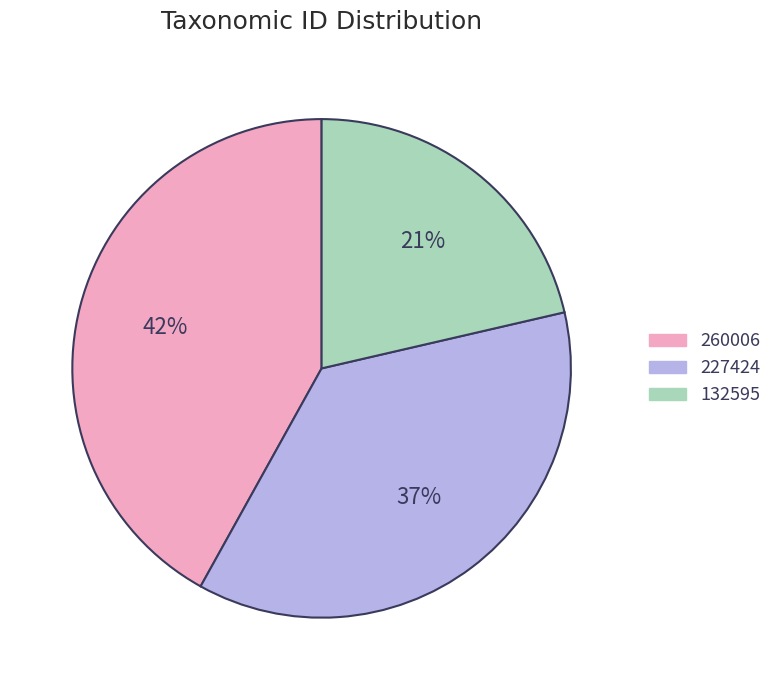

To the nearest percent, what percentage of the pie is 132595?

21%